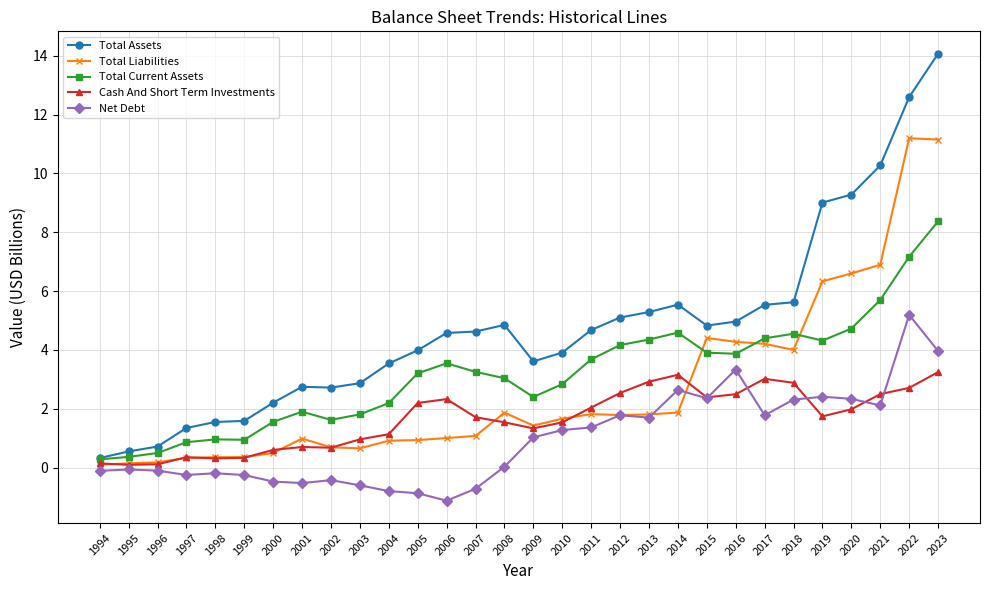

True or false: Net Debt and Total Assets intersect in this chart.

False